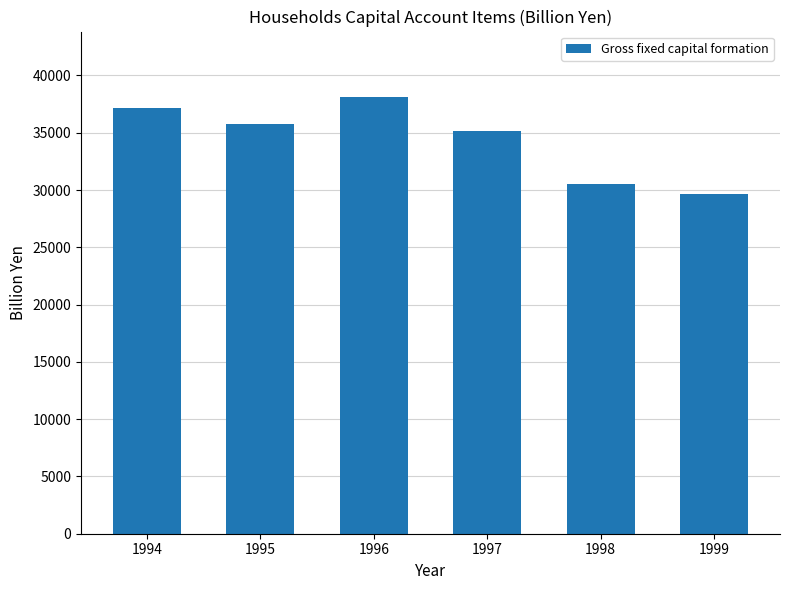

True or false: the data shows 35781.5 at 1995.

True